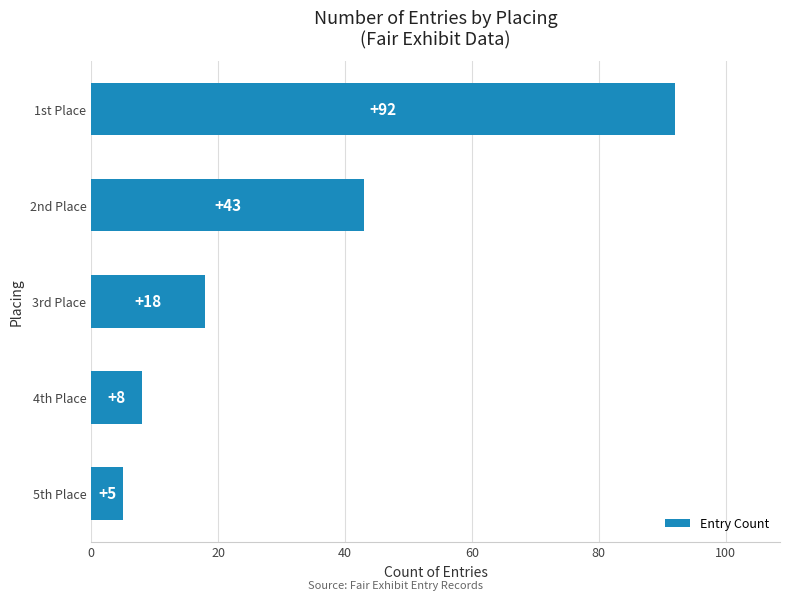

List the labels in order of value, largest first.

1st Place, 2nd Place, 3rd Place, 4th Place, 5th Place